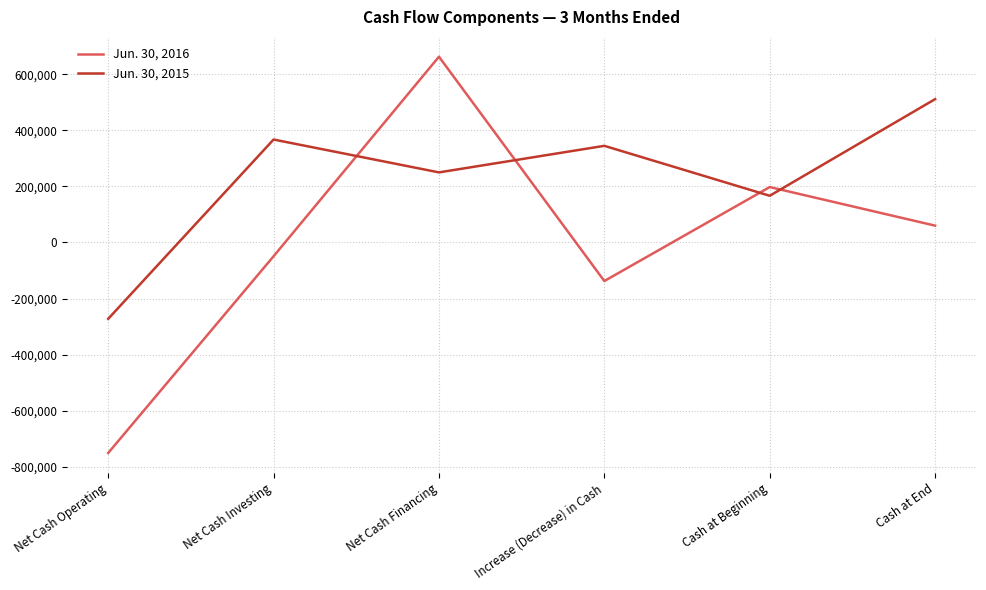

Is the value of Jun. 30, 2015 at Increase (Decrease) in Cash greater than the value of Jun. 30, 2016 at Increase (Decrease) in Cash?

Yes